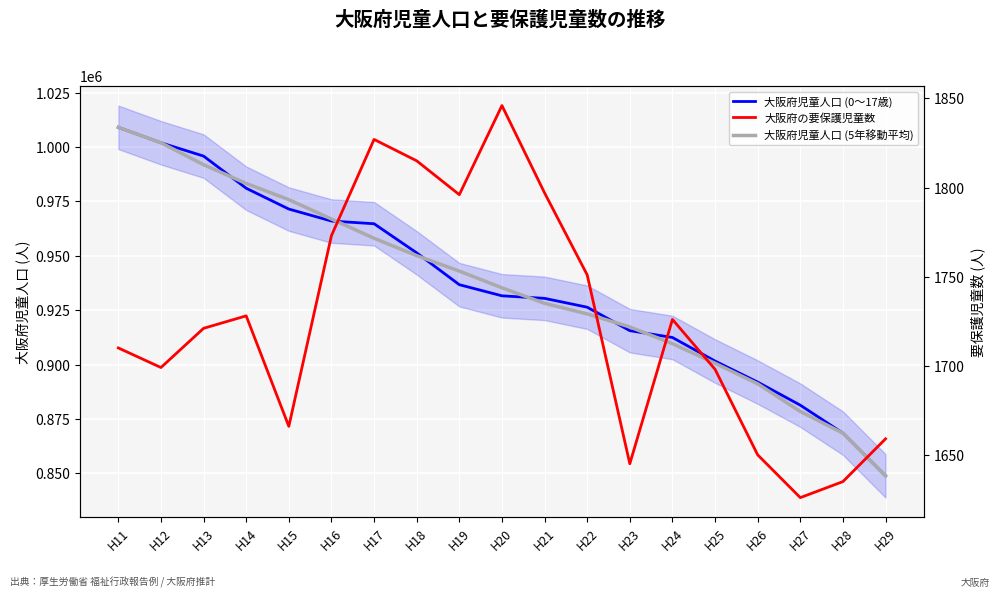

Which series has the largest range (max minus min)?

大阪府児童人口 (0～17歳)